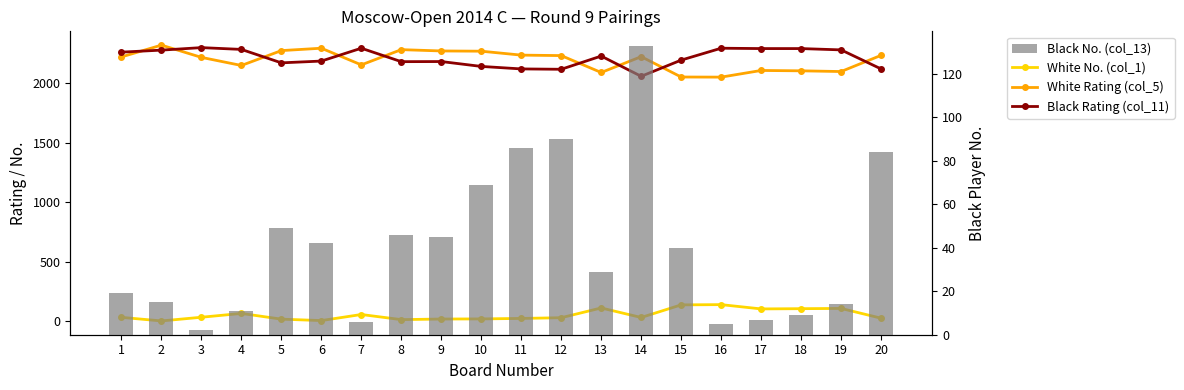

How many data points in White No. (col_1) are less than 31?

10